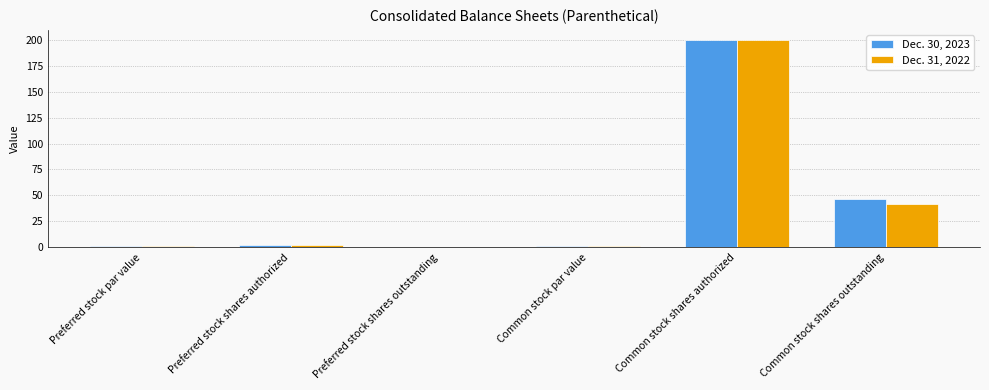

How many series are shown in this chart?

2